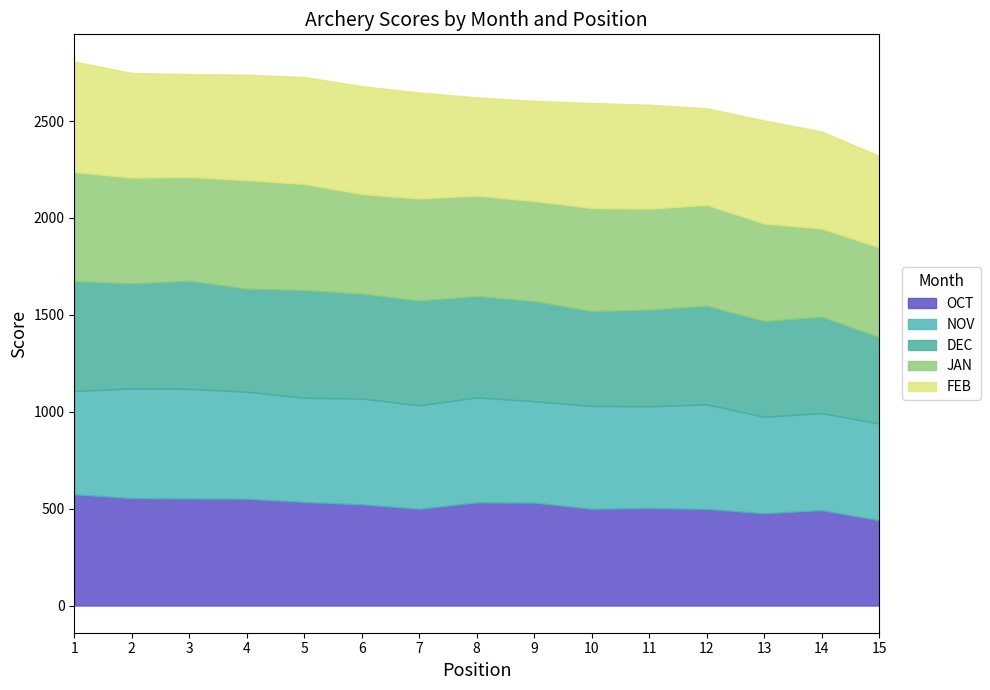

List the series in order of their peak value, lowest first.

JAN, NOV, DEC, FEB, OCT